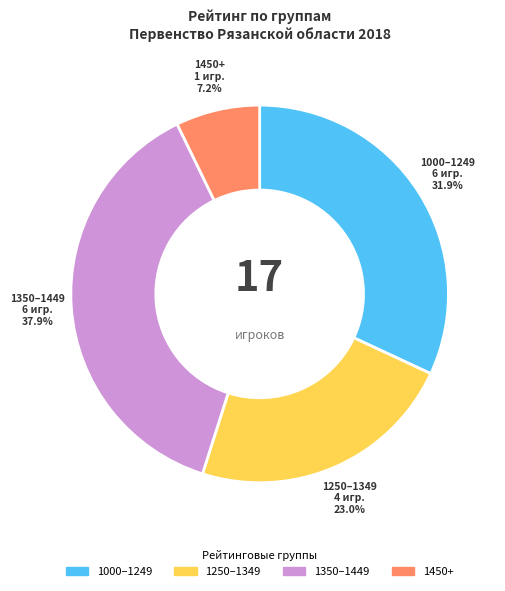

Is there a majority slice in this chart?

No